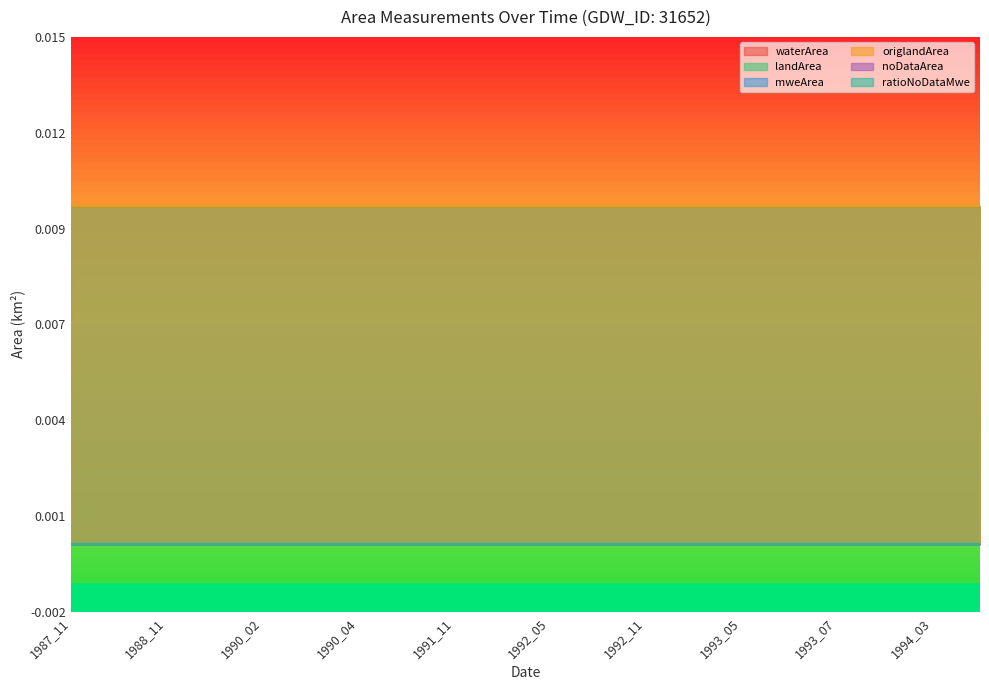

Which series has the largest total across all categories?

landArea